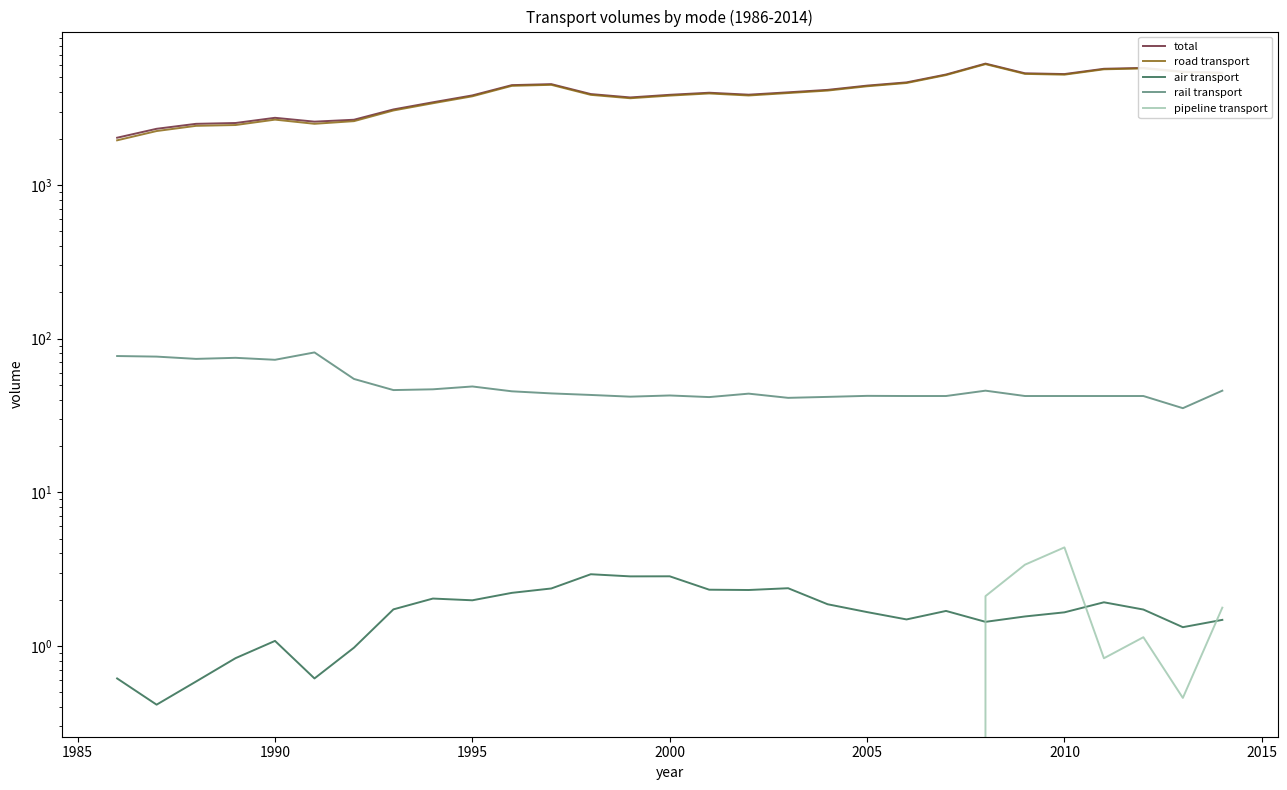

What is the difference between the maximum and minimum values in the air transport series?

2.5